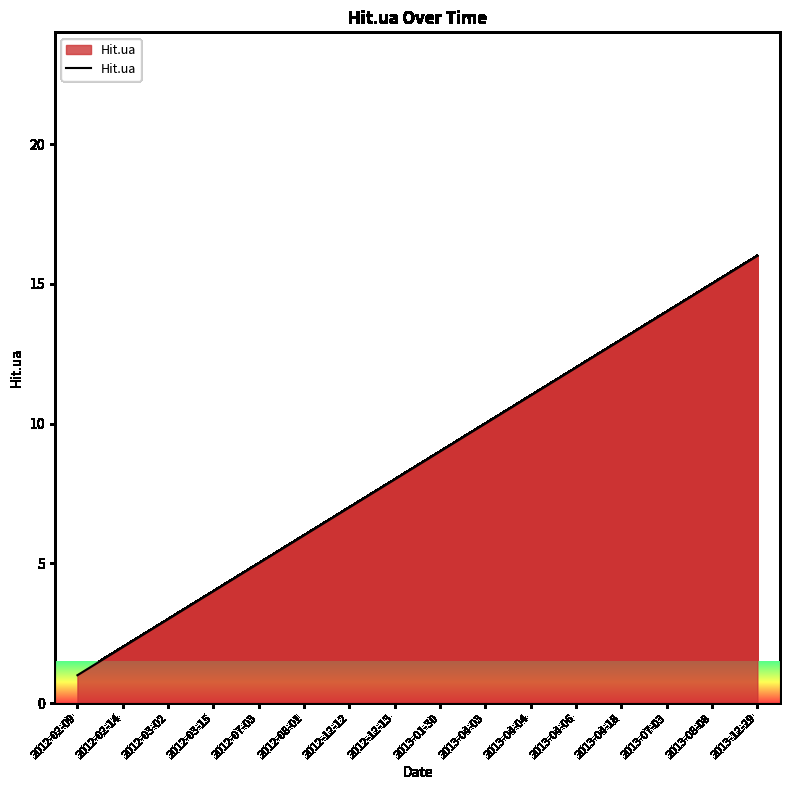

What is the change in value from 2013-01-30 to 2013-04-06?

+3